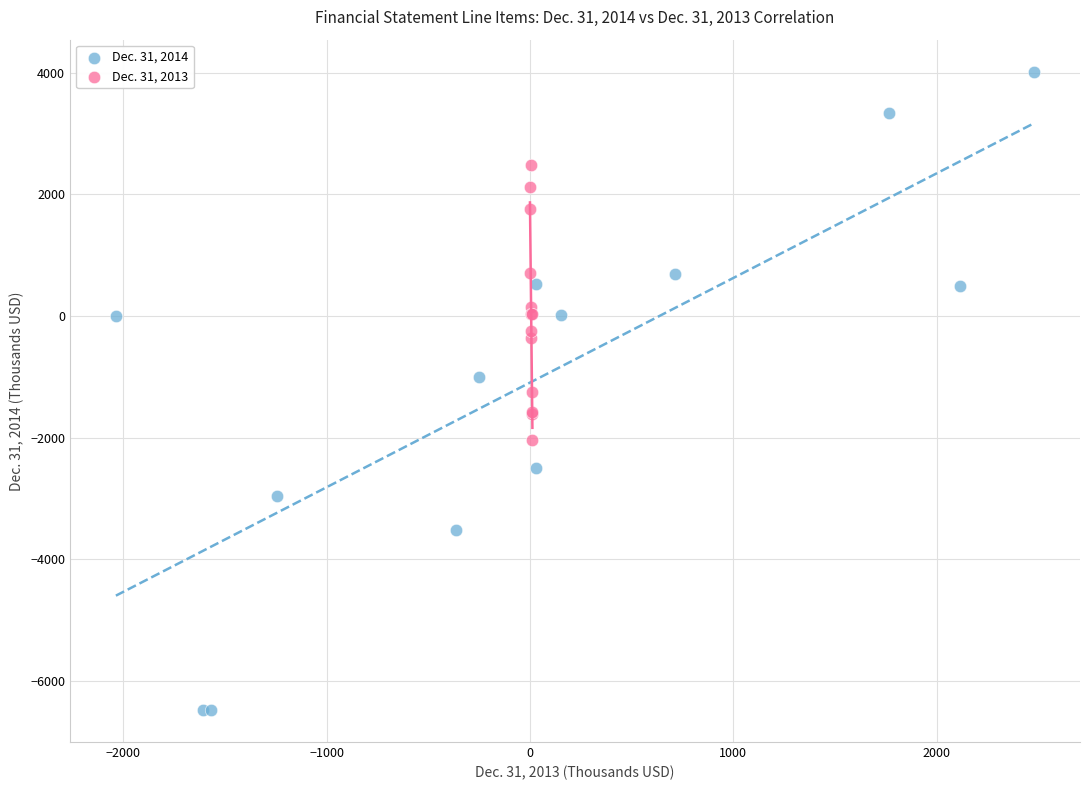

Which series has the largest Y range (max minus min)?

Dec. 31, 2014